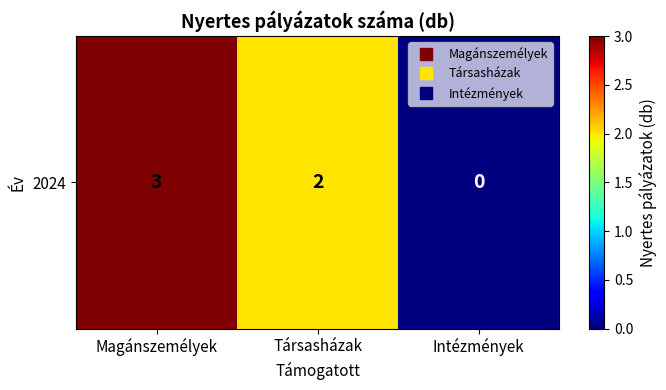

Reading left to right, list all the values displayed in this chart.

3	2	0